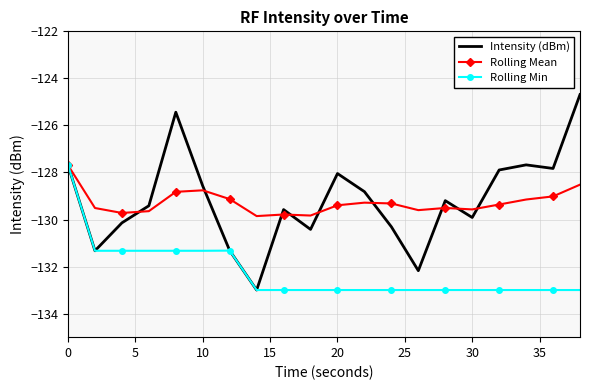

Which series has the largest range (max minus min)?

Intensity (dBm)